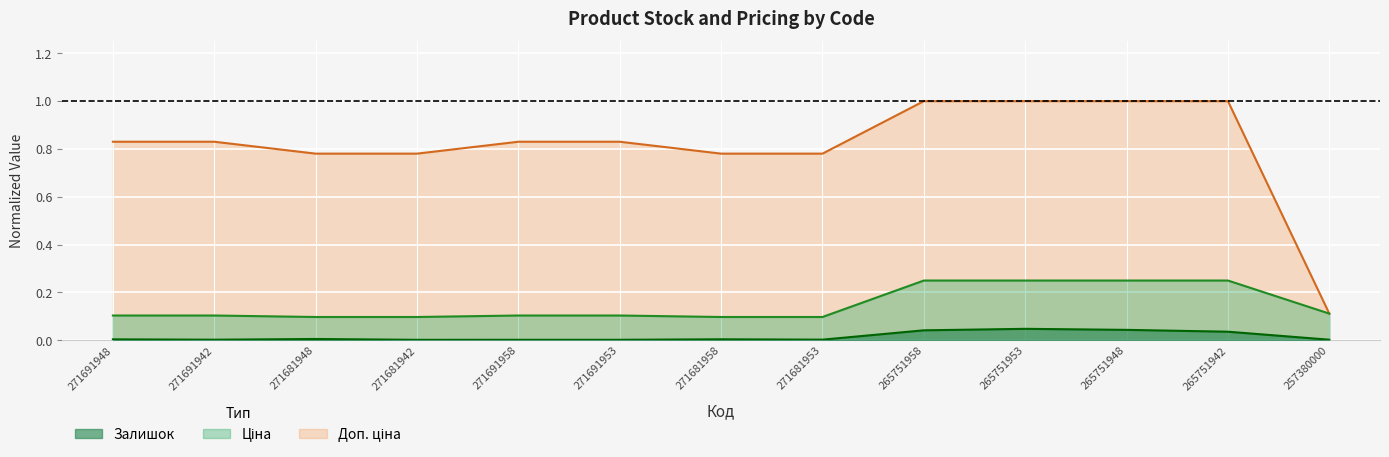

True or false: Ціна has more than 0 interior local peaks.

False